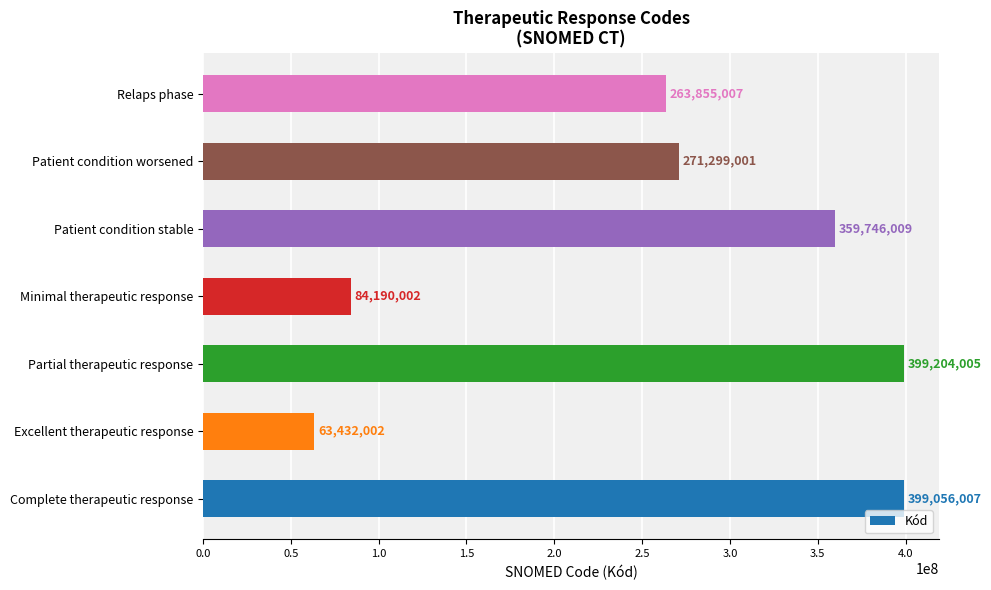

Does the chart contain stacked bars?

No